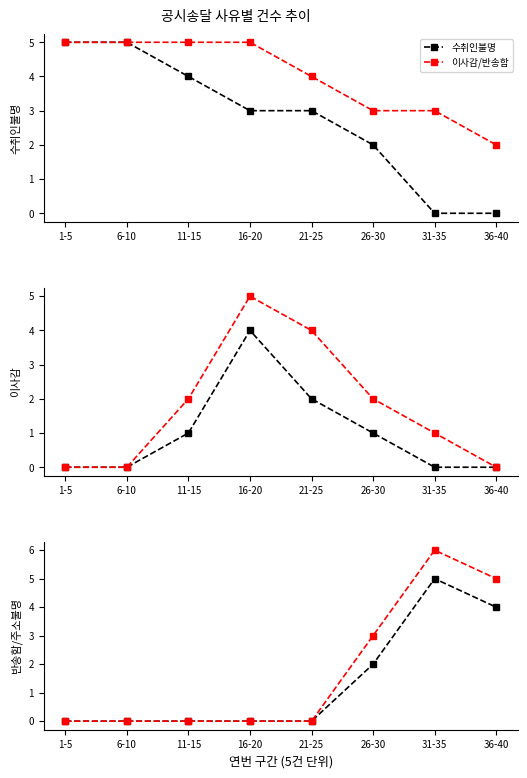

Does the chart have visible grid lines?

No